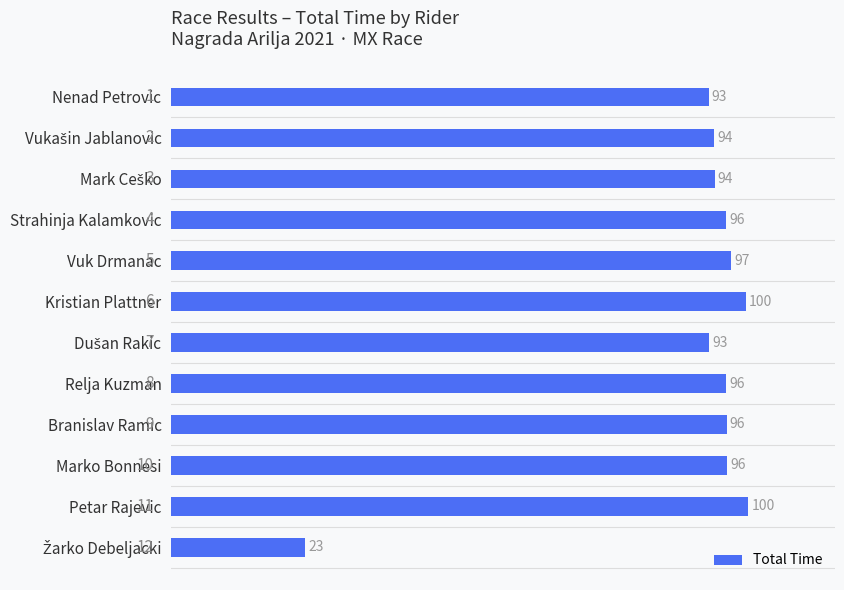

Does the chart contain any negative values?

No